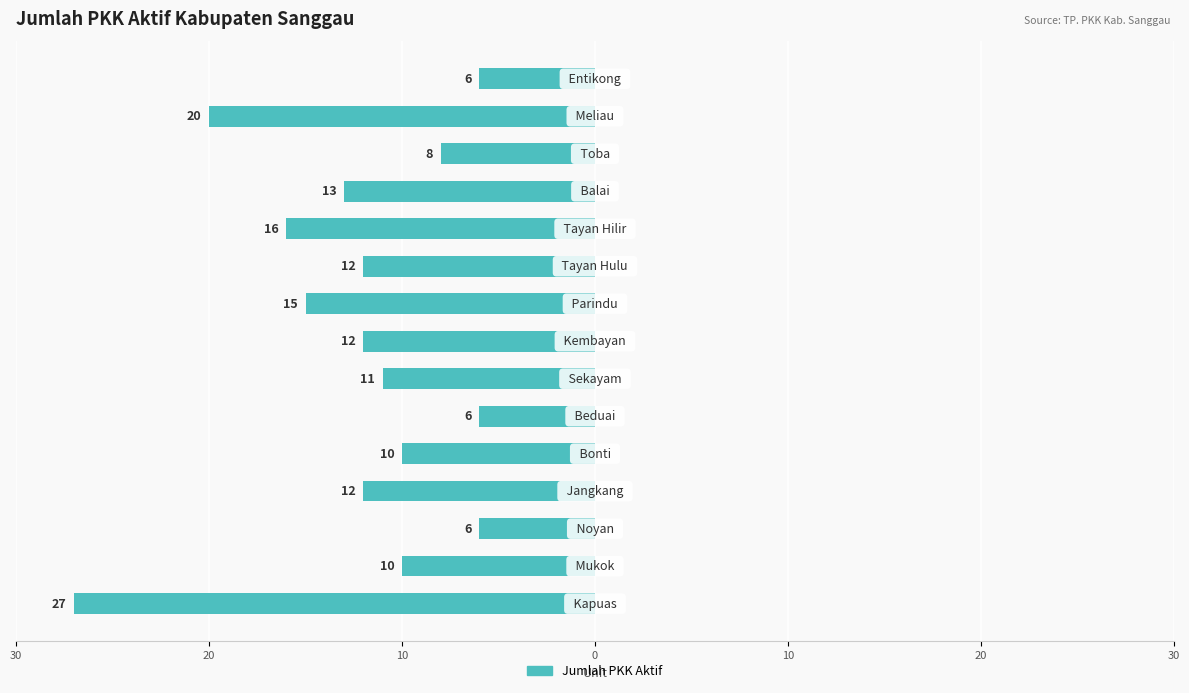

Does the chart contain any negative values?

Yes